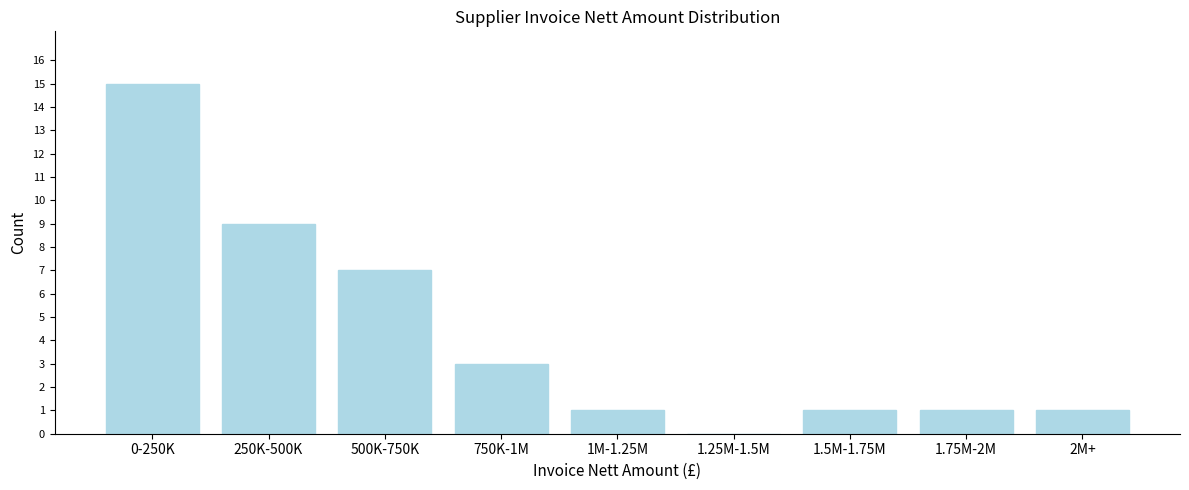

Reading right to left, what are all the values shown in this chart?

2M+=1	1.75M-2M=1	1.5M-1.75M=1	1.25M-1.5M=0	1M-1.25M=1	750K-1M=3	500K-750K=7	250K-500K=9	0-250K=15